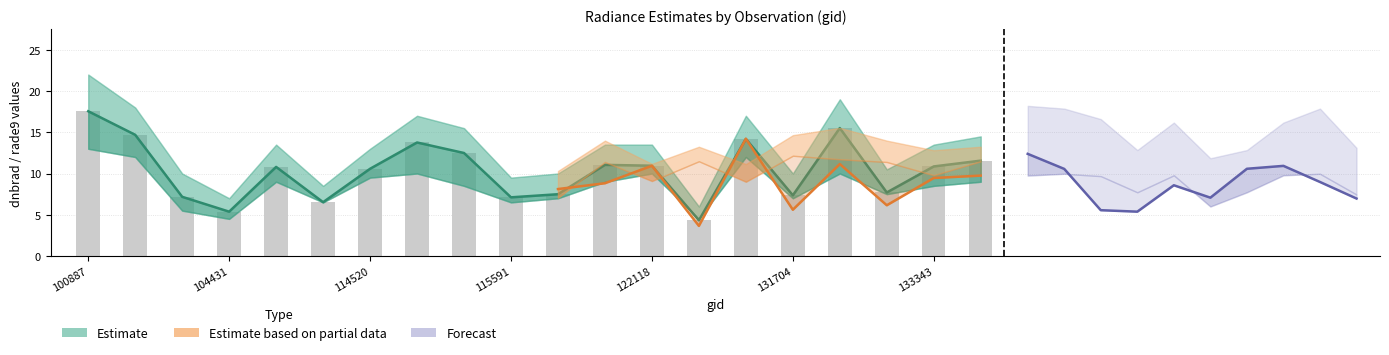

Which has a higher value, 109895 or 133896?

133896